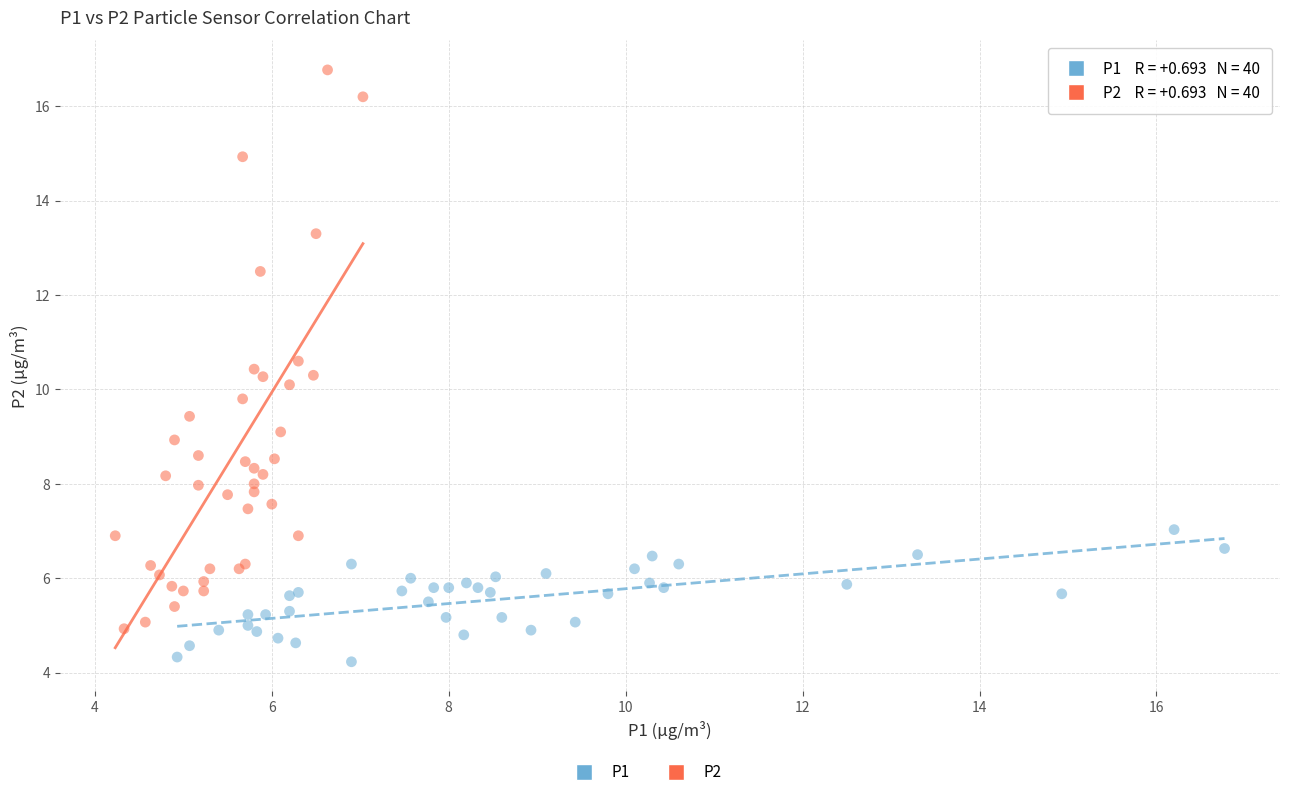

Which series contains the lowest Y value?

P1